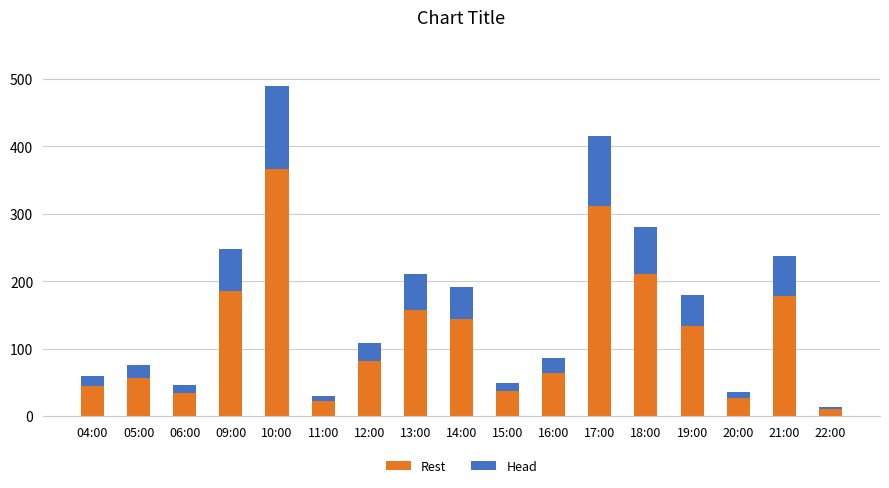

At which category is the sum across all series the highest?

10:00